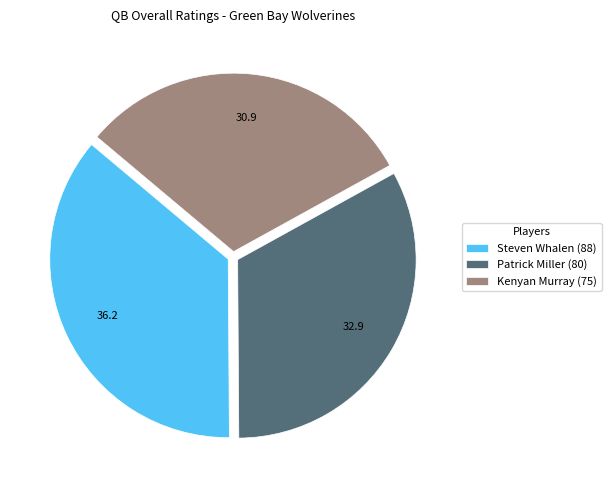

Which category has the smallest portion of the pie?

Kenyan Murray